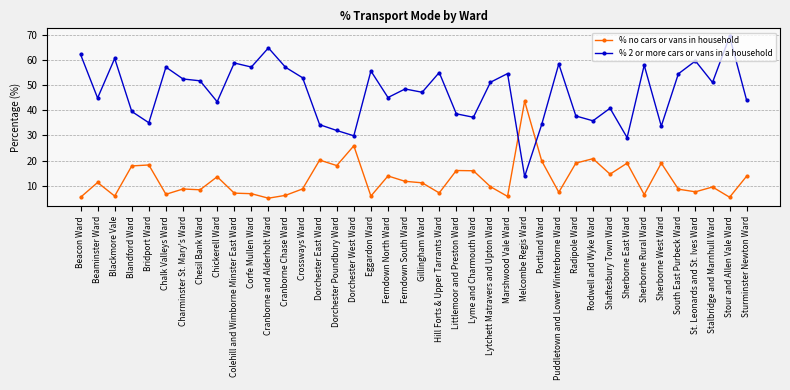

What are all the series names shown in the legend?

% no cars or vans in household, % 2 or more cars or vans in a household